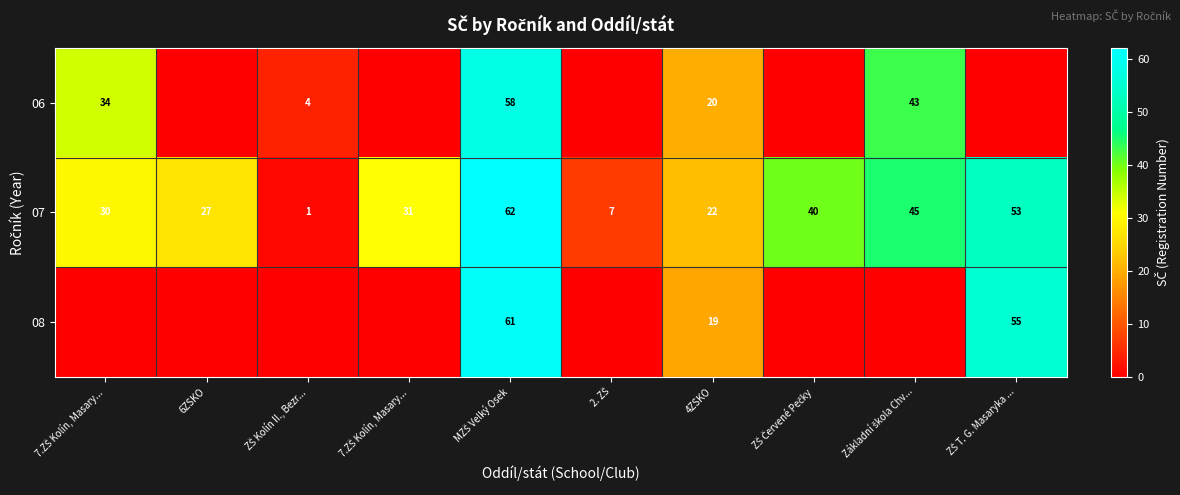

How many data points does each series have?

10